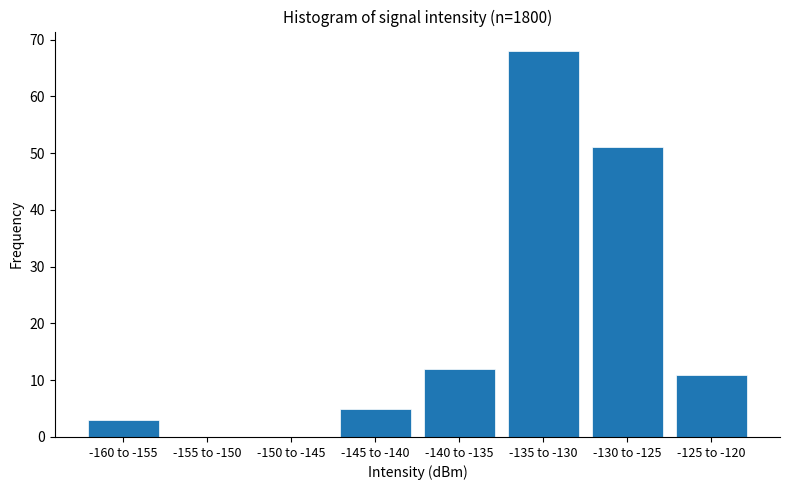

Reading right to left, what are all the values shown in this chart?

-125 to -120=11	-130 to -125=51	-135 to -130=68	-140 to -135=12	-145 to -140=5	-150 to -145=0	-155 to -150=0	-160 to -155=3